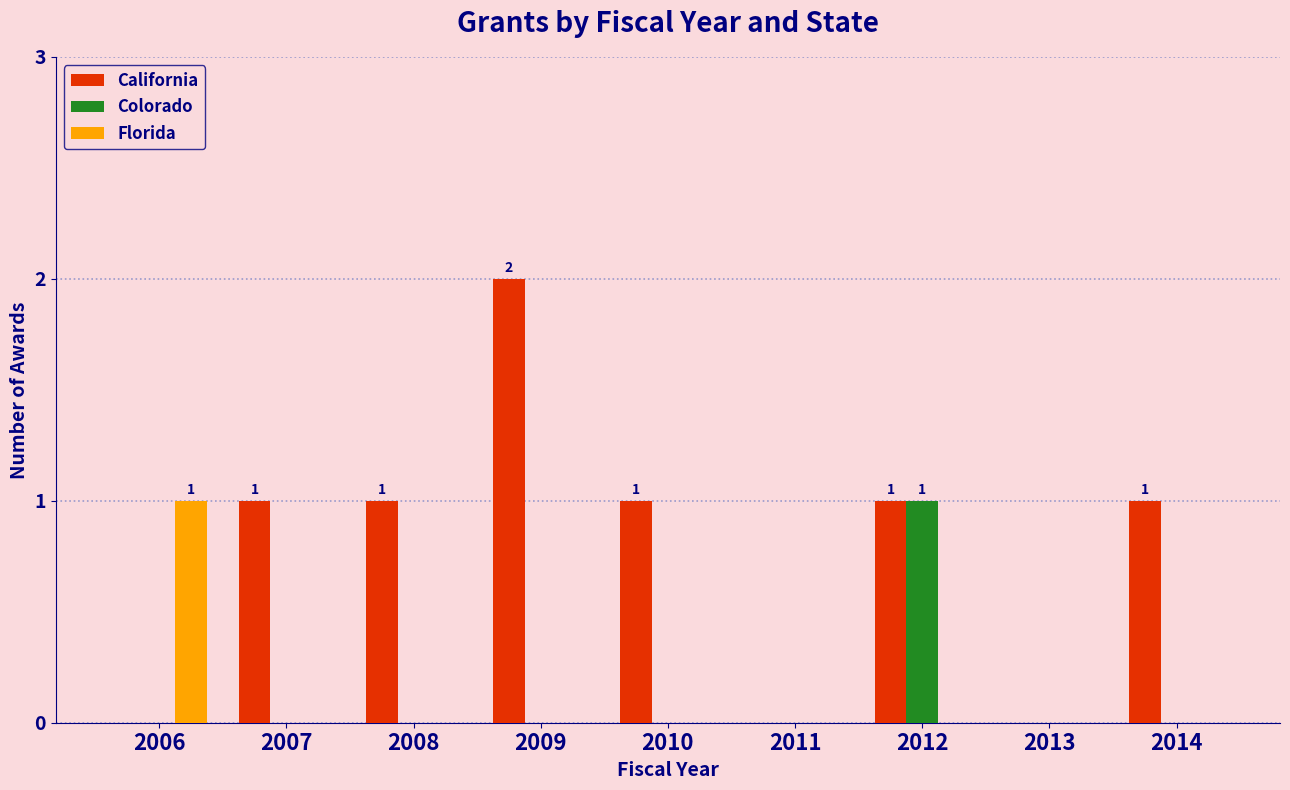

Are the bars grouped side by side (vs. stacked)?

Yes